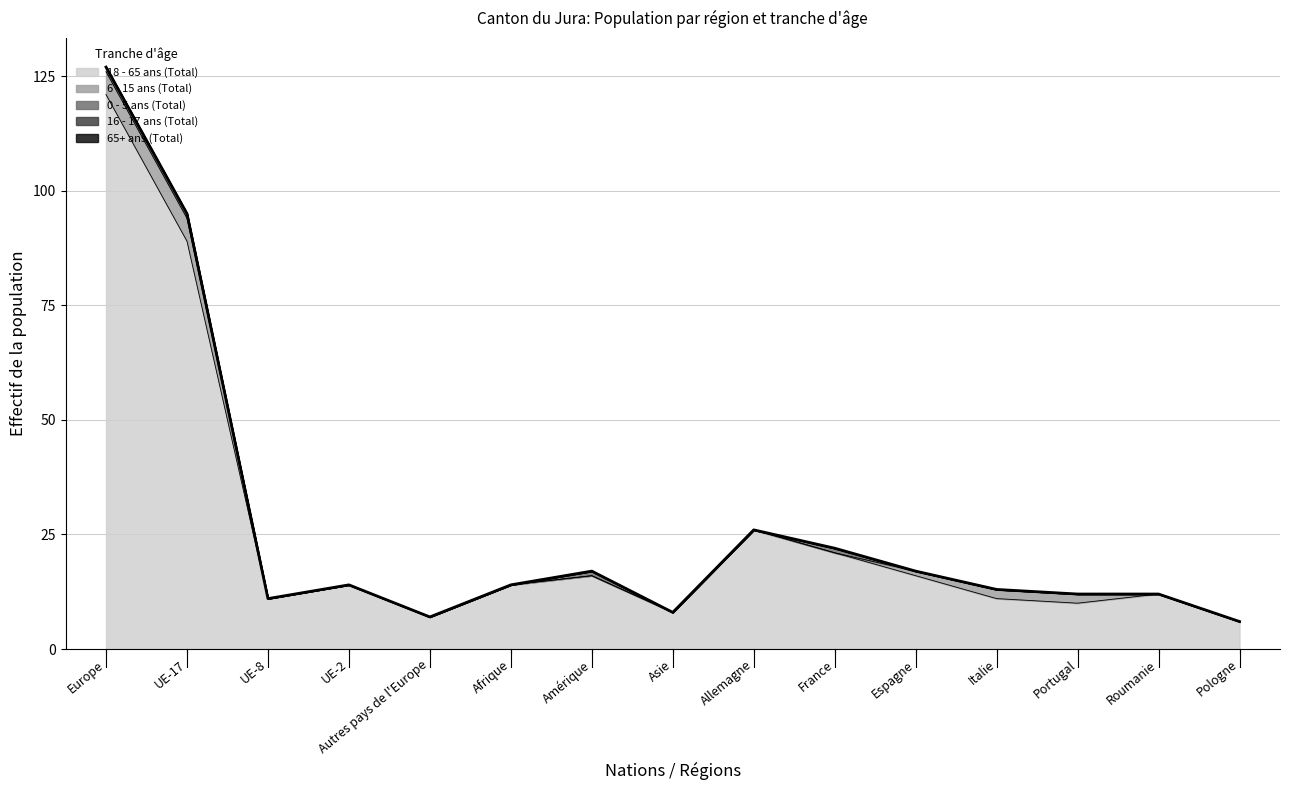

True or false: 16 - 17 ans (Total) and 6 - 15 ans (Total) cross at least once.

False